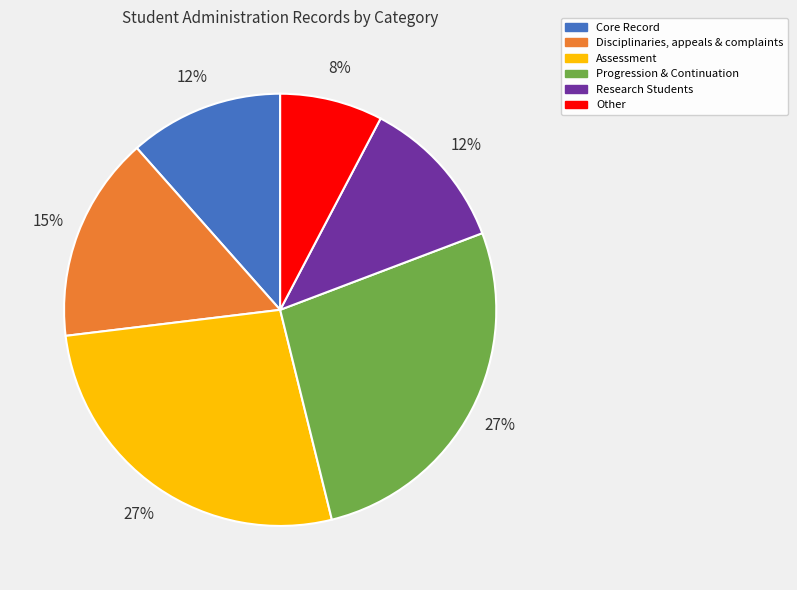

Count the number of slices in the pie.

6